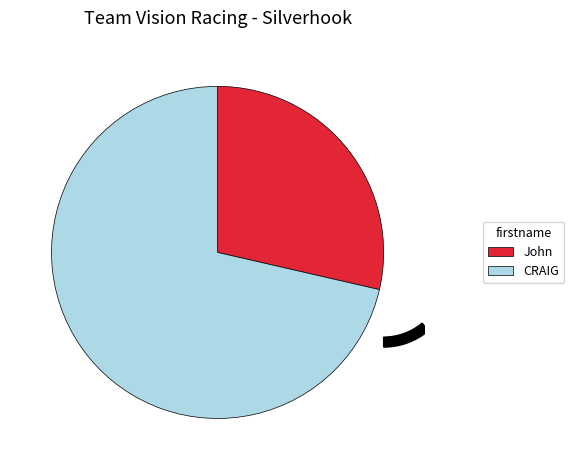

How many segments does this pie chart have?

2